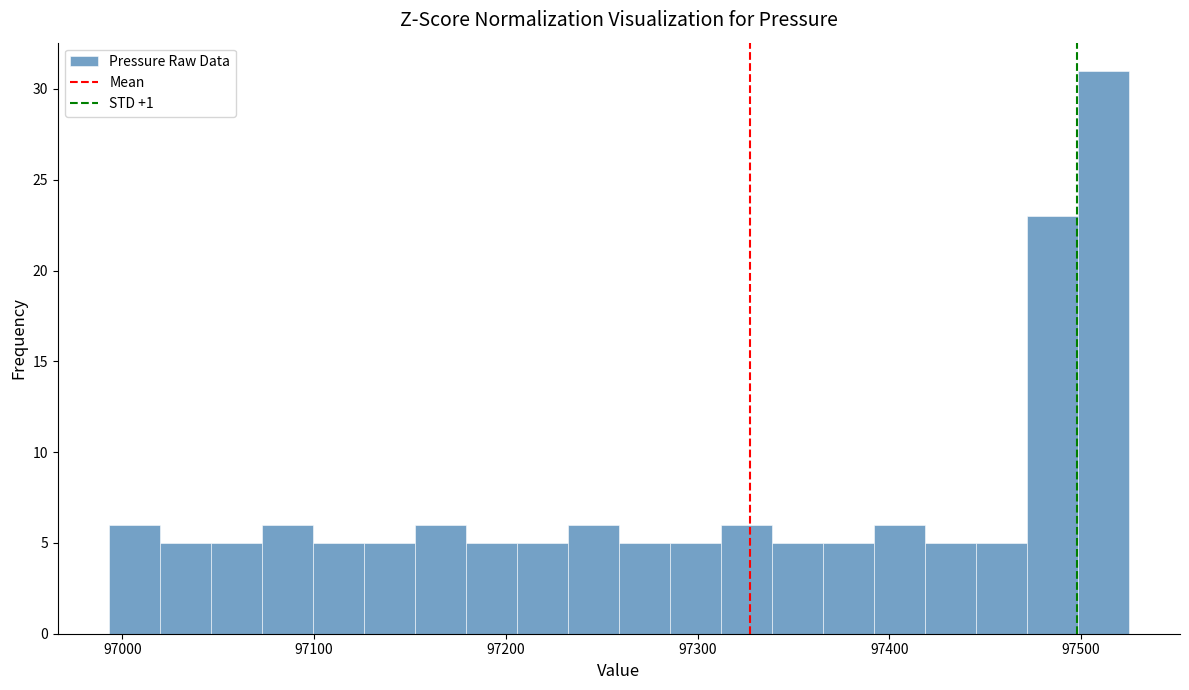

Around what value on the x-axis is the tallest bar? Give the approximate position of its centre, as read against the axis.

97510